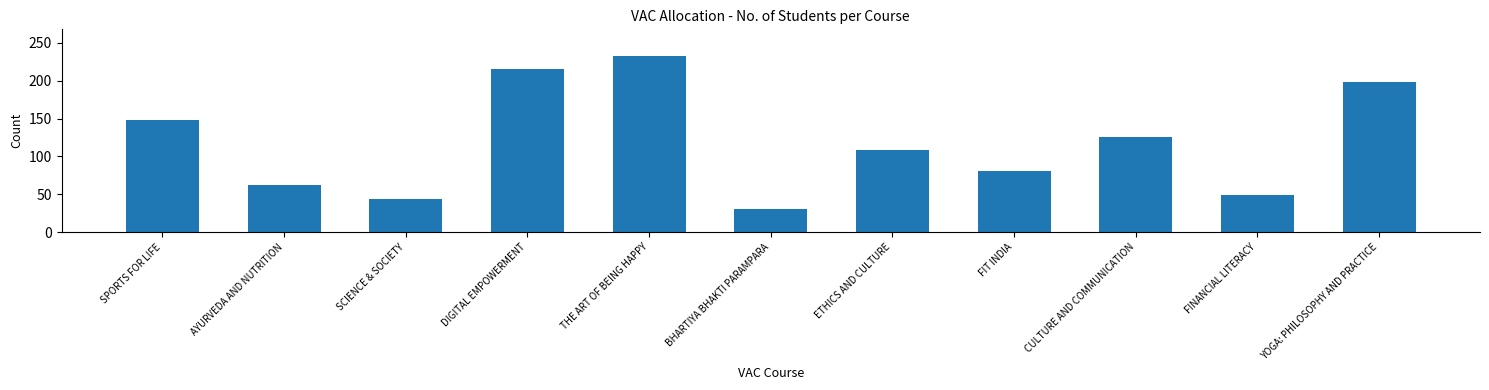

Reading left to right, extract all data points from this chart.

SPORTS FOR LIFE=148	AYURVEDA AND NUTRITION=62	SCIENCE & SOCIETY=44	DIGITAL EMPOWERMENT=216	THE ART OF BEING HAPPY=233	BHARTIYA BHAKTI PARAMPARA=30	ETHICS AND CULTURE=108	FIT INDIA=81	CULTURE AND COMMUNICATION=126	FINANCIAL LITERACY=49	YOGA: PHILOSOPHY AND PRACTICE=199